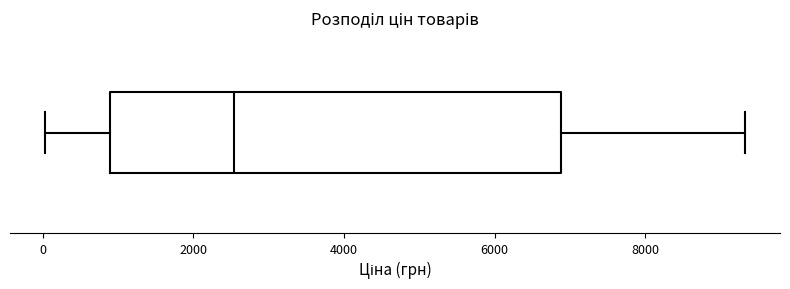

Transcribe this box plot: give where the median line is, the range the box spans, and where the two whiskers end, as read against the x-axis. The values are not printed on the chart, so give them approximately, as read against the axis.

median 2600, box 800 to 6800, whiskers 0 to 9400